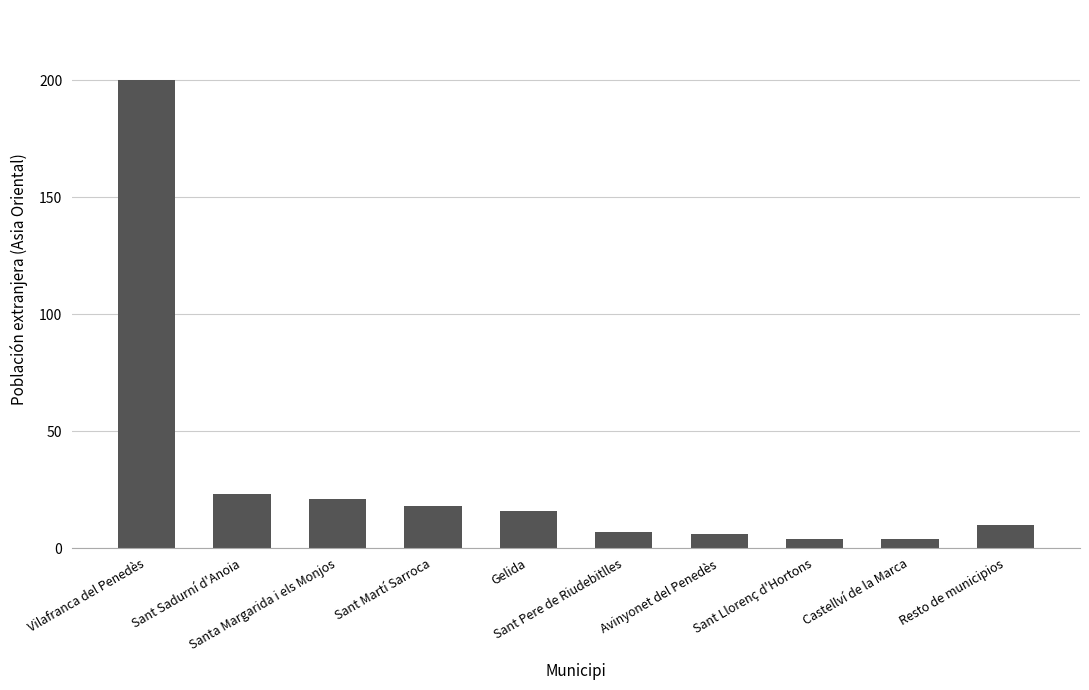

What is the difference between the values at Sant Pere de Riudebitlles and Resto de municipios?

3